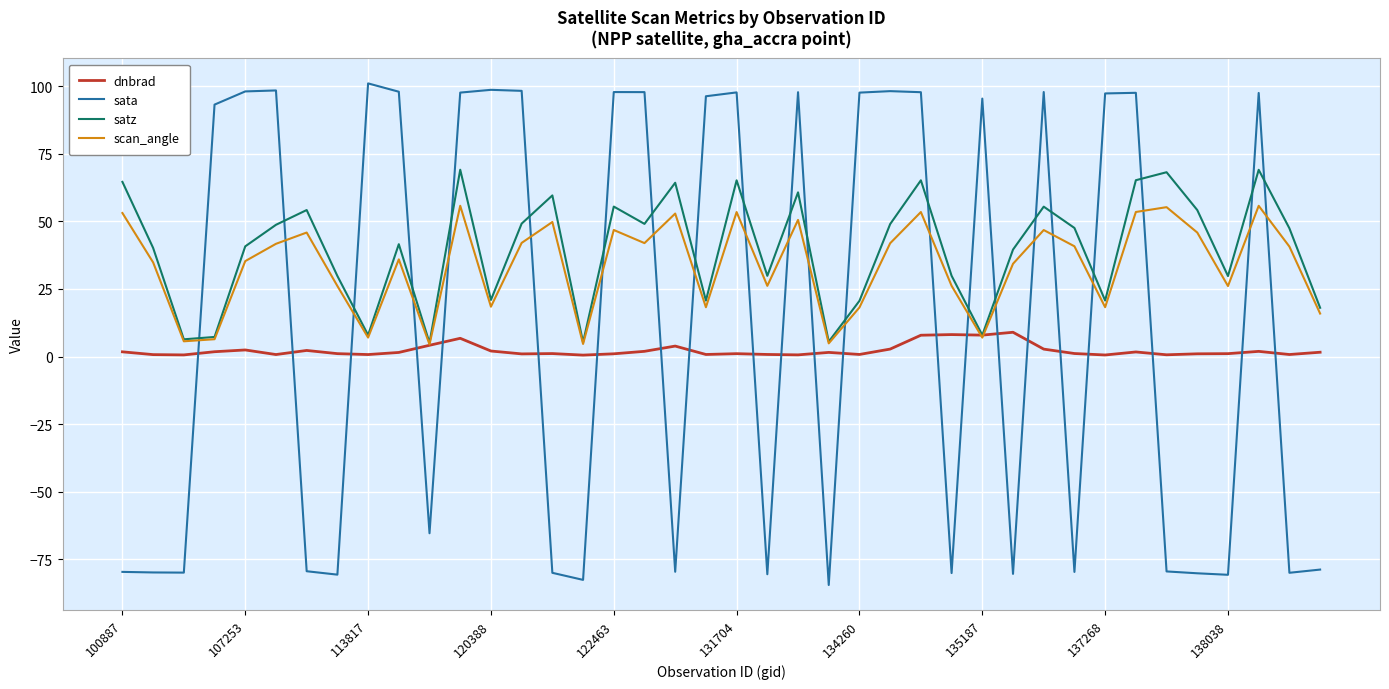

Count the number of data series in this chart.

4